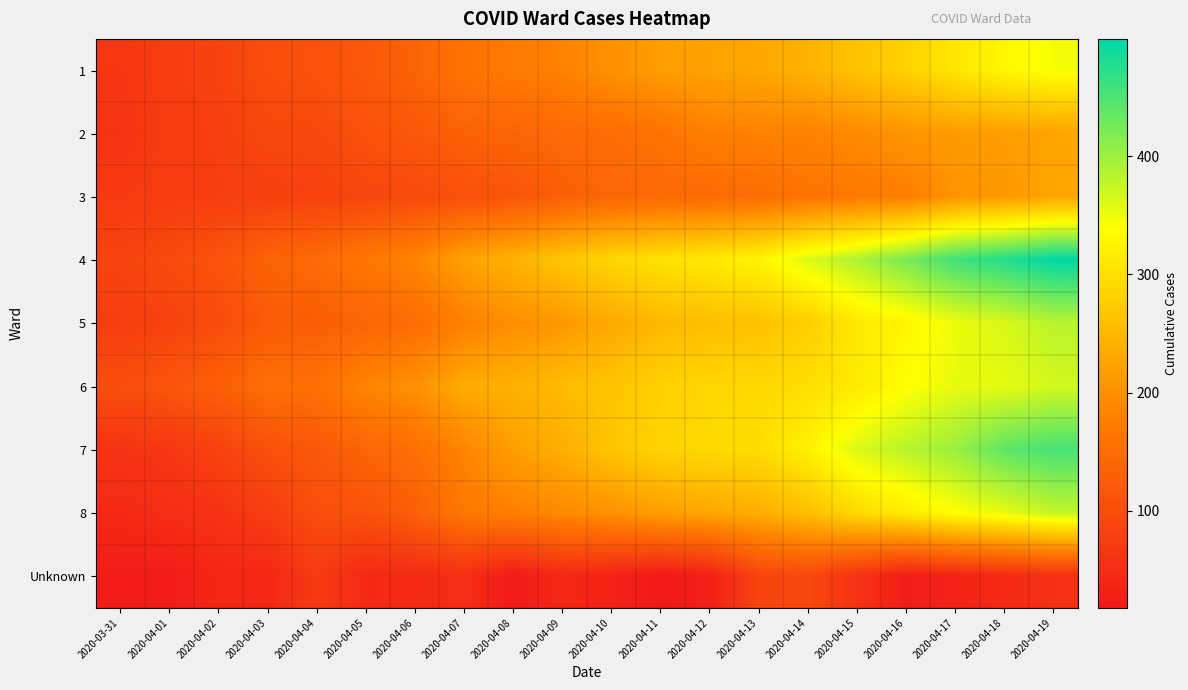

At how many categories does at least one series exceed 434?

3